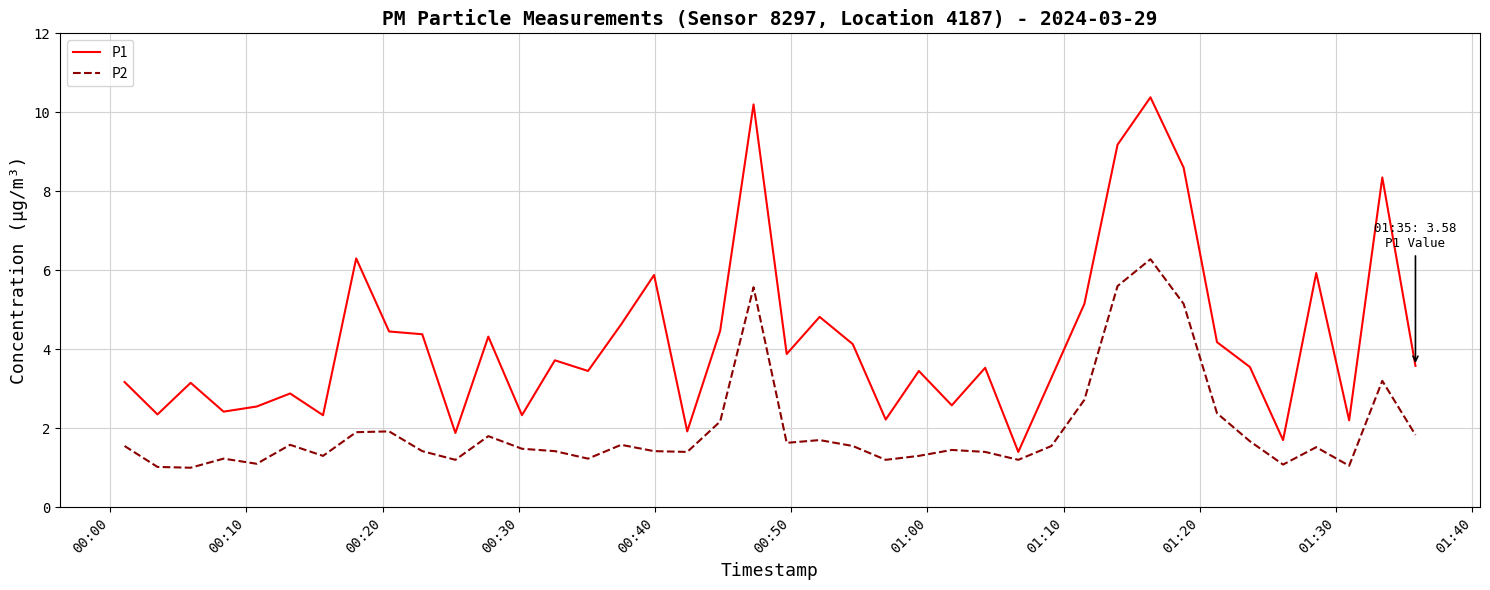

Does the chart display data point markers on the line(s)?

No